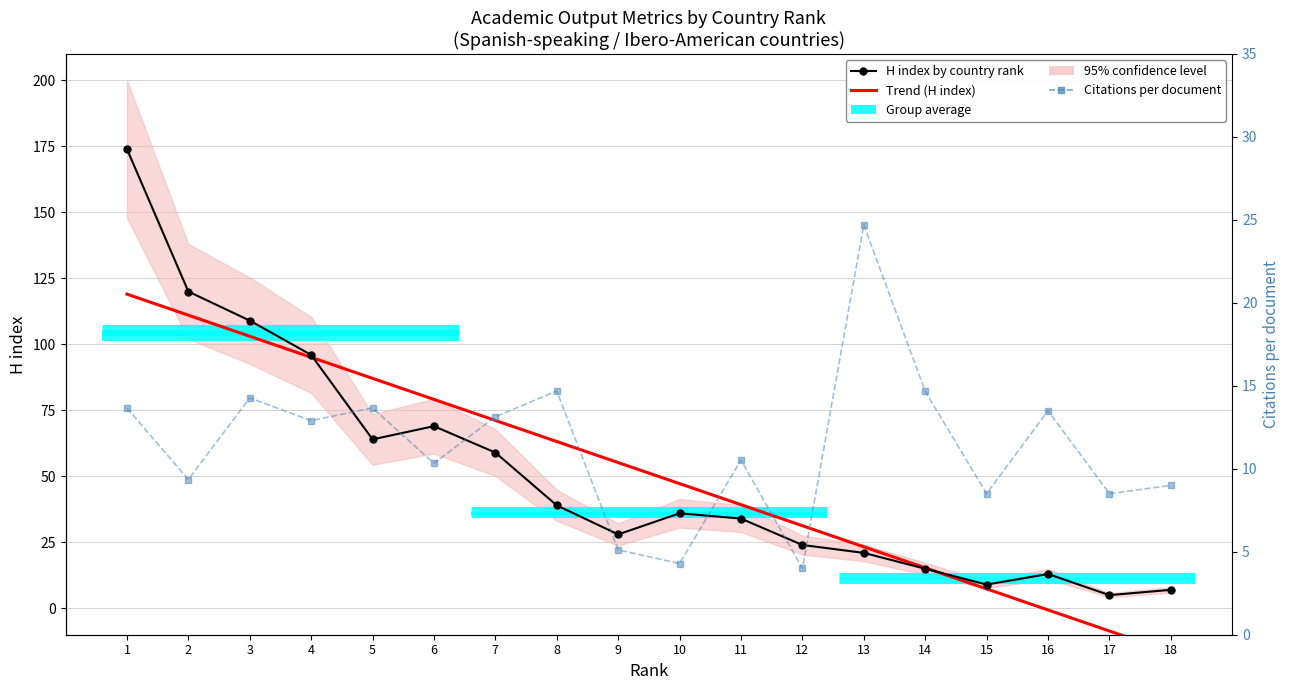

What is the total value across all series at 16?

25.9